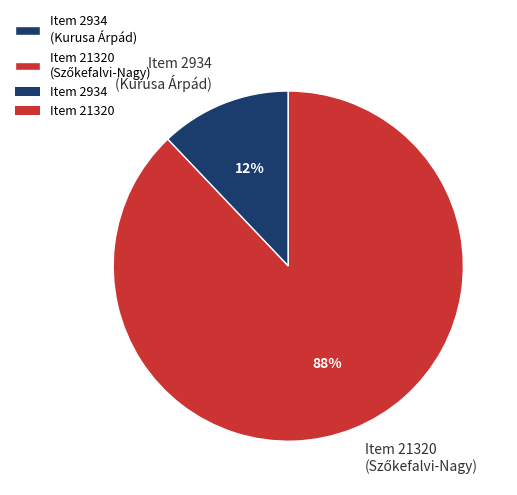

What percentage is the Item 2934 (Kurusa Árpád) slice, to the nearest percent?

12%